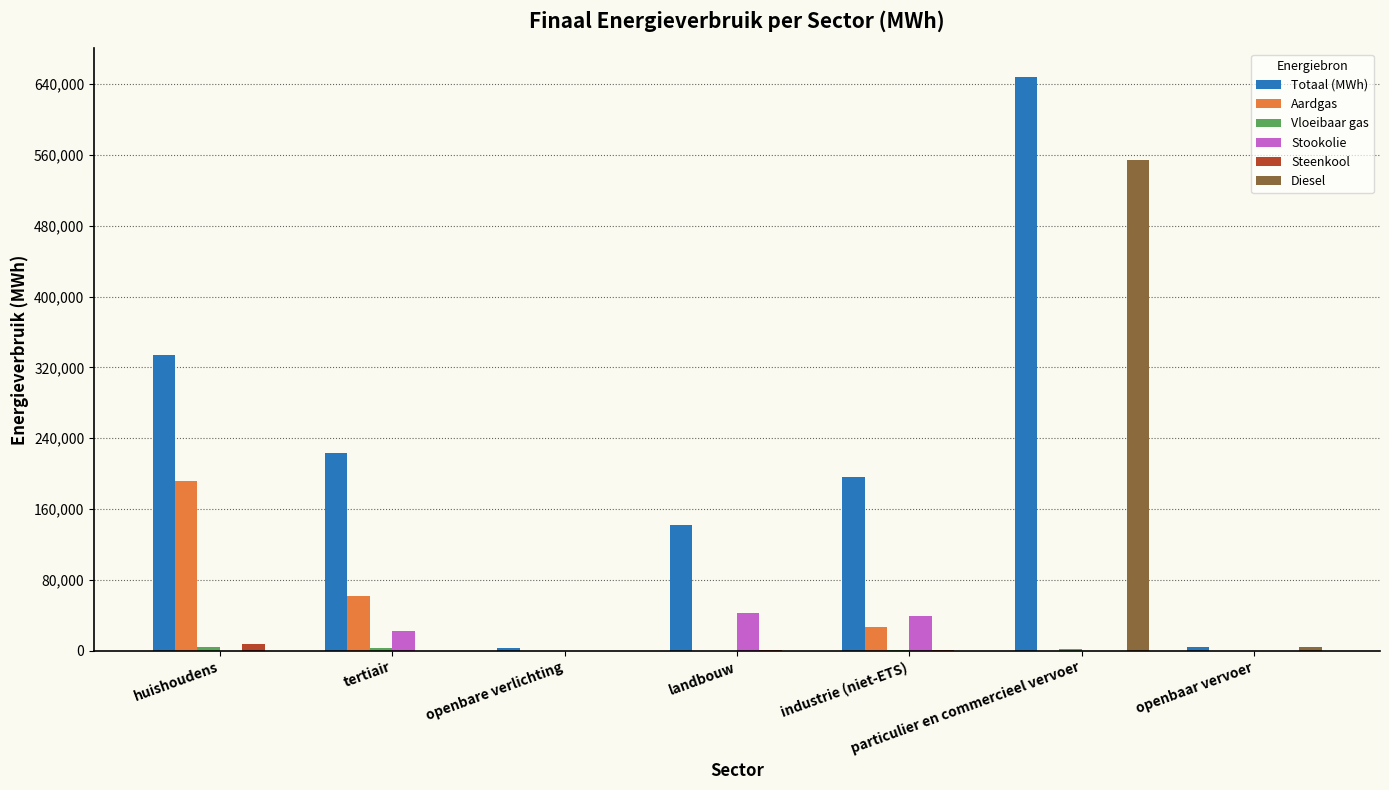

The Diesel series shows -325890.0 at industrie (niet-ETS). True or false?

False